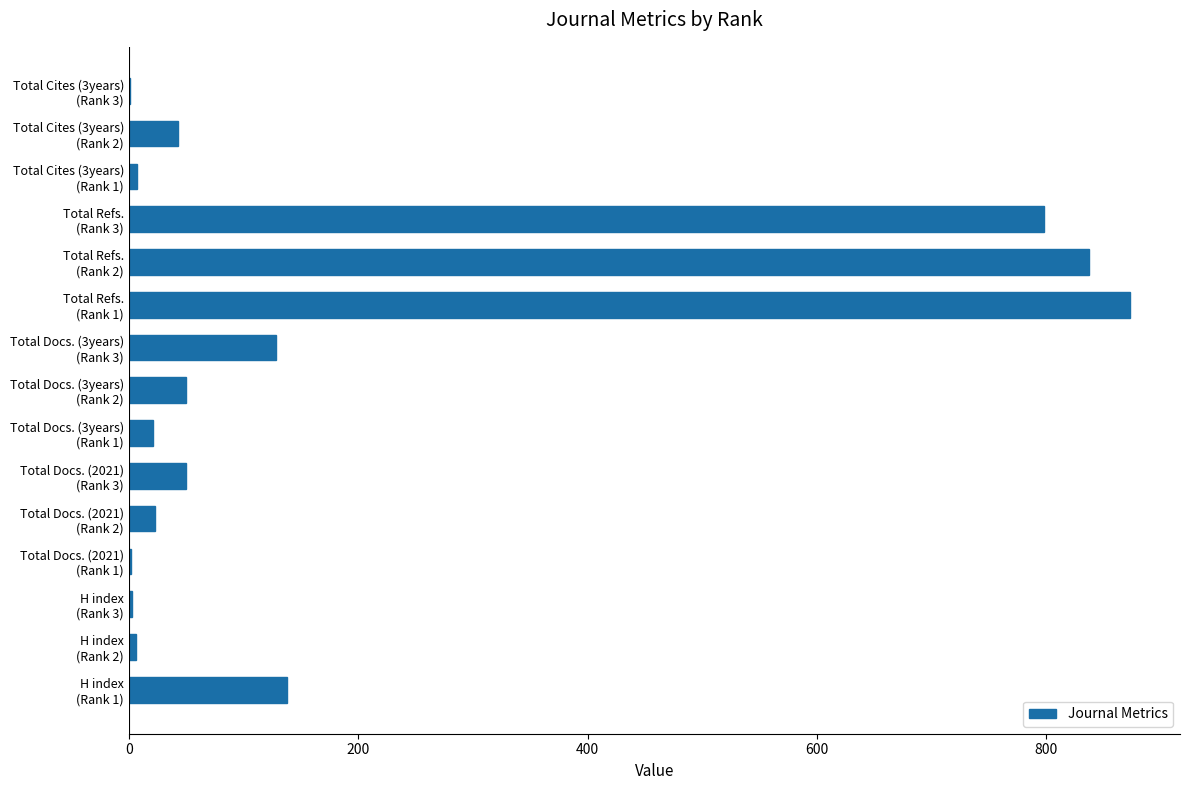

What is the maximum value shown in the chart?

873